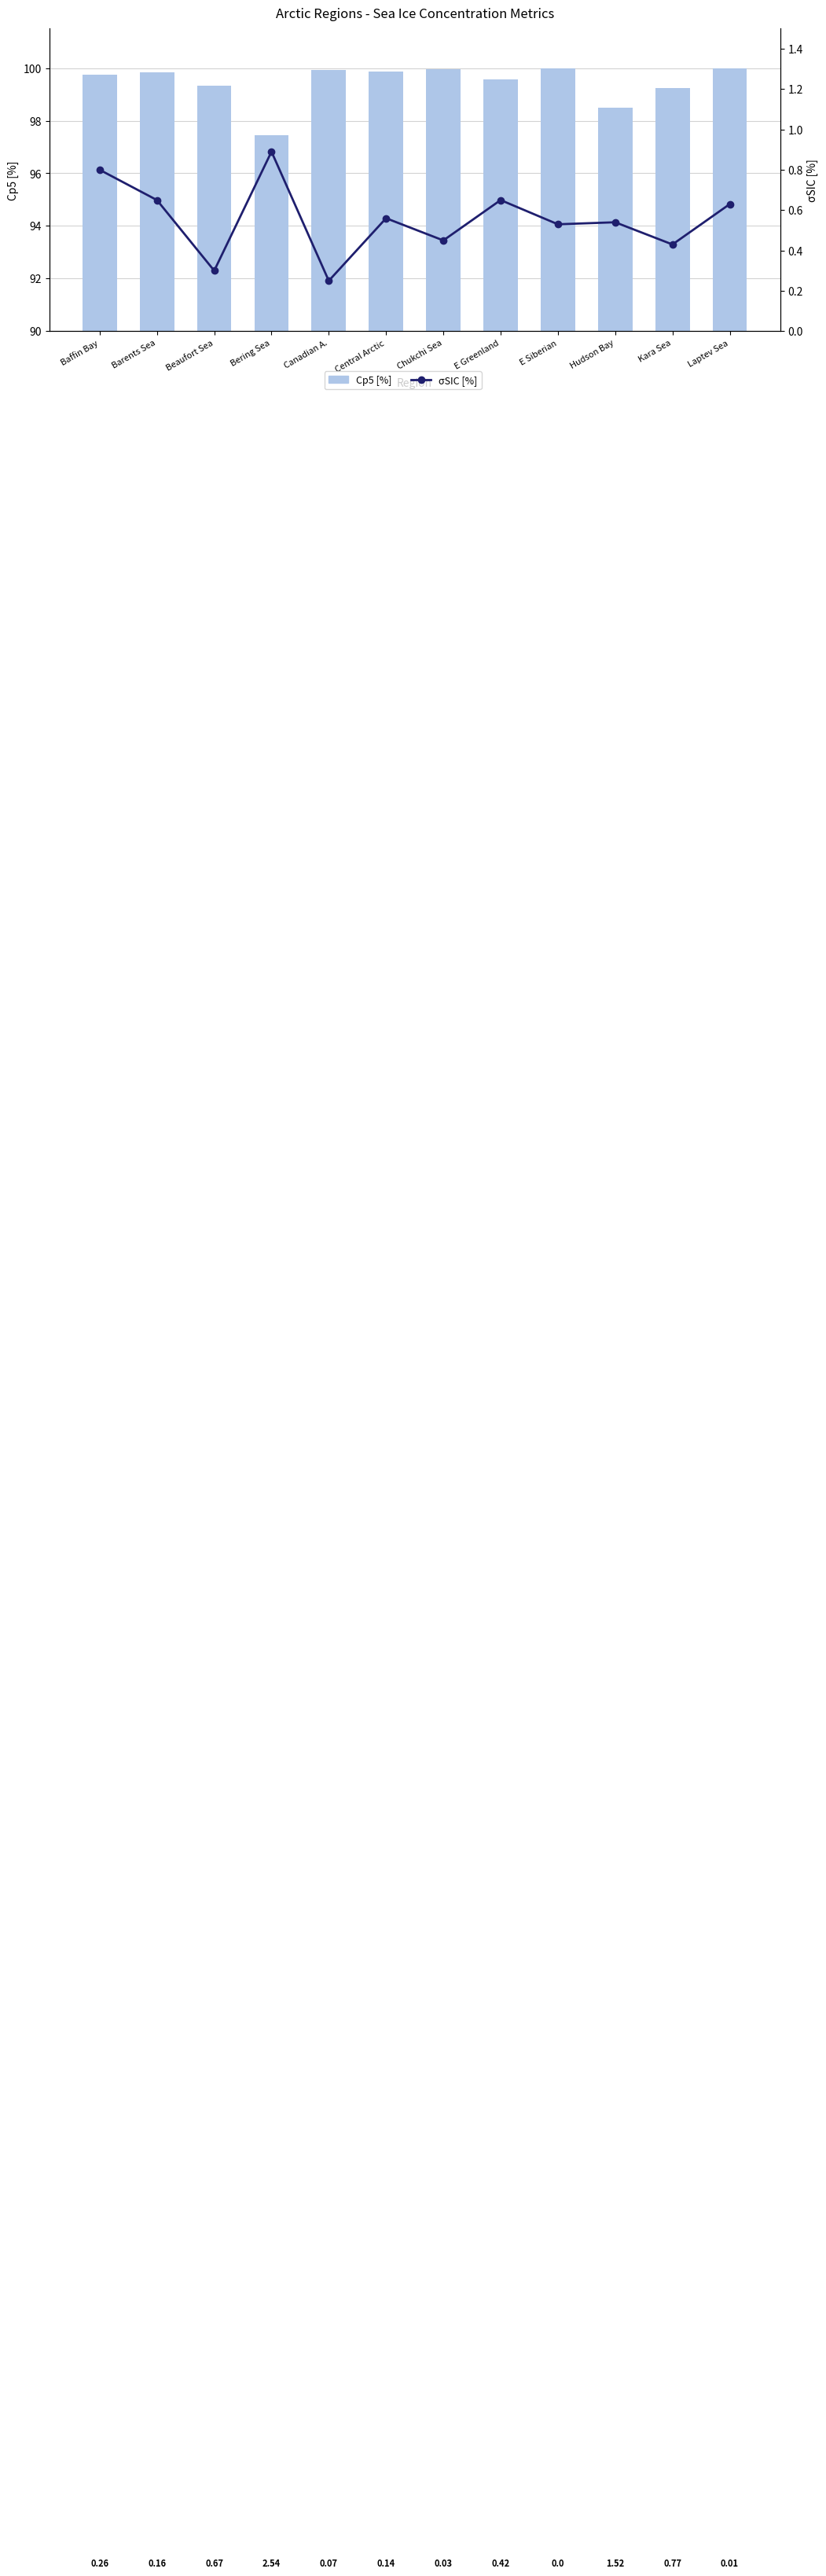

Reading left to right, transcribe all the data shown in this chart.

Cp5 [%]: 99.7	99.8	99.3	97.5	99.9	99.9	100.0	99.6	100.0	98.5	99.2	100.0
sSIC [%]: 0.8	0.7	0.3	0.9	0.2	0.6	0.5	0.7	0.5	0.5	0.4	0.6